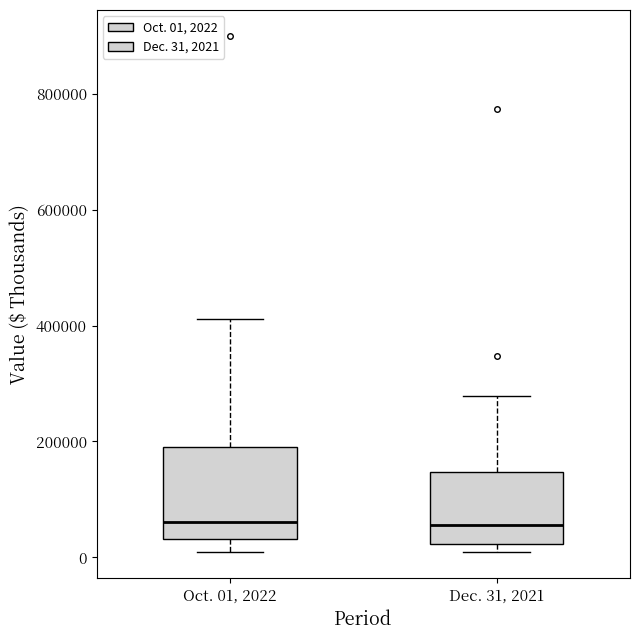

Which box is the tallest, from its lower edge to its upper edge?

Oct. 01, 2022